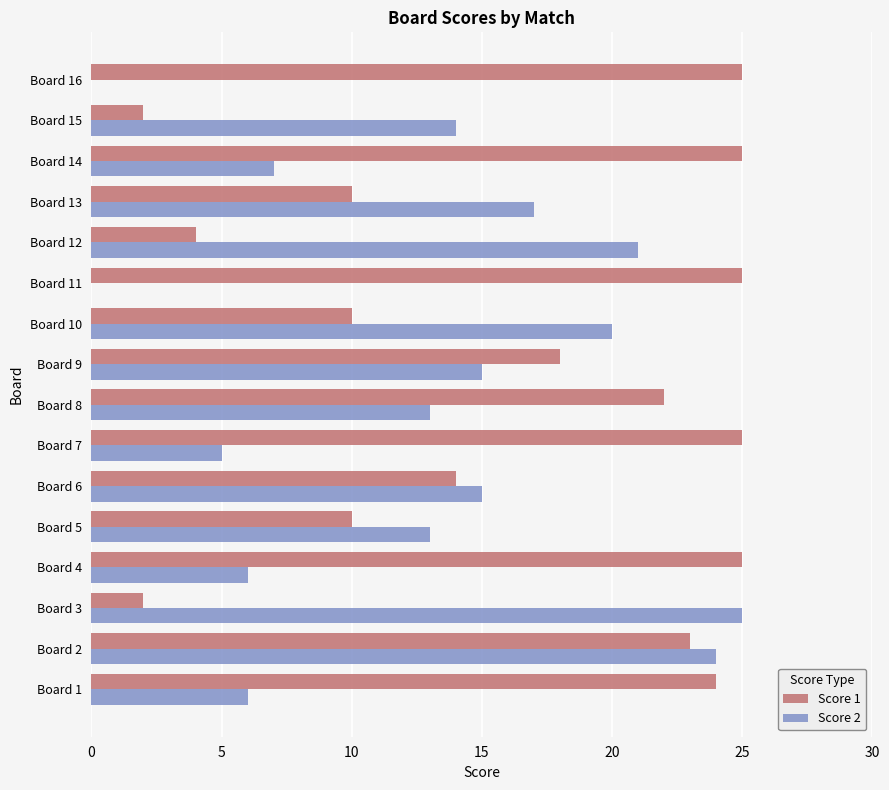

What is the greatest value displayed?

25